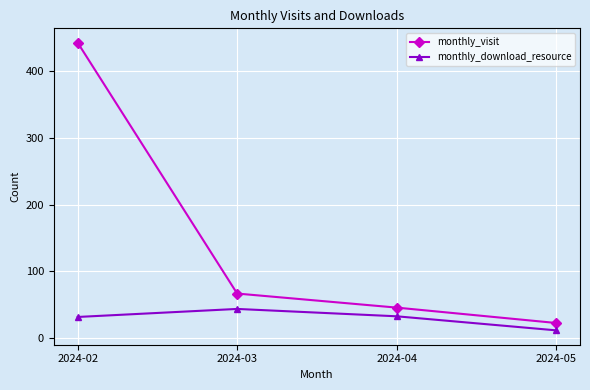

What is the value of the monthly_visit point at the 1st from the left?

442